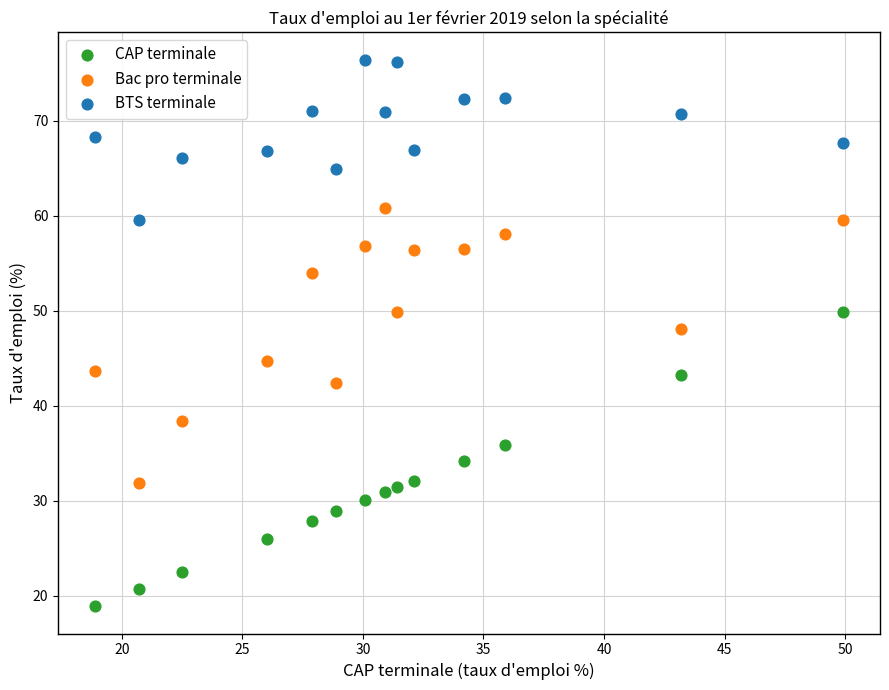

Which series has the widest spread of Y values?

CAP terminale